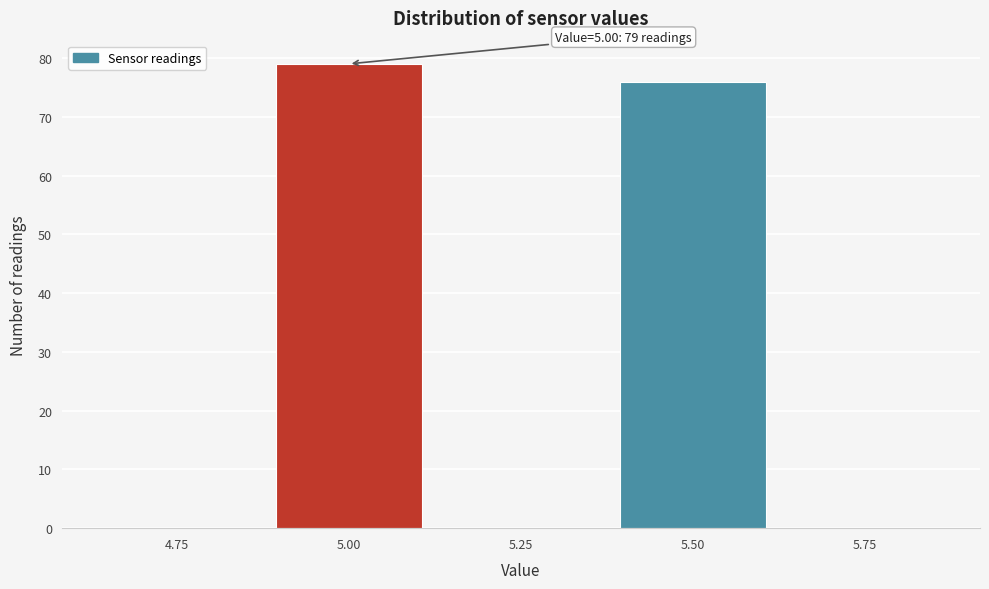

Reading left to right, extract all data points from this chart.

4.75=0	5.00=79	5.25=0	5.50=76	5.75=0